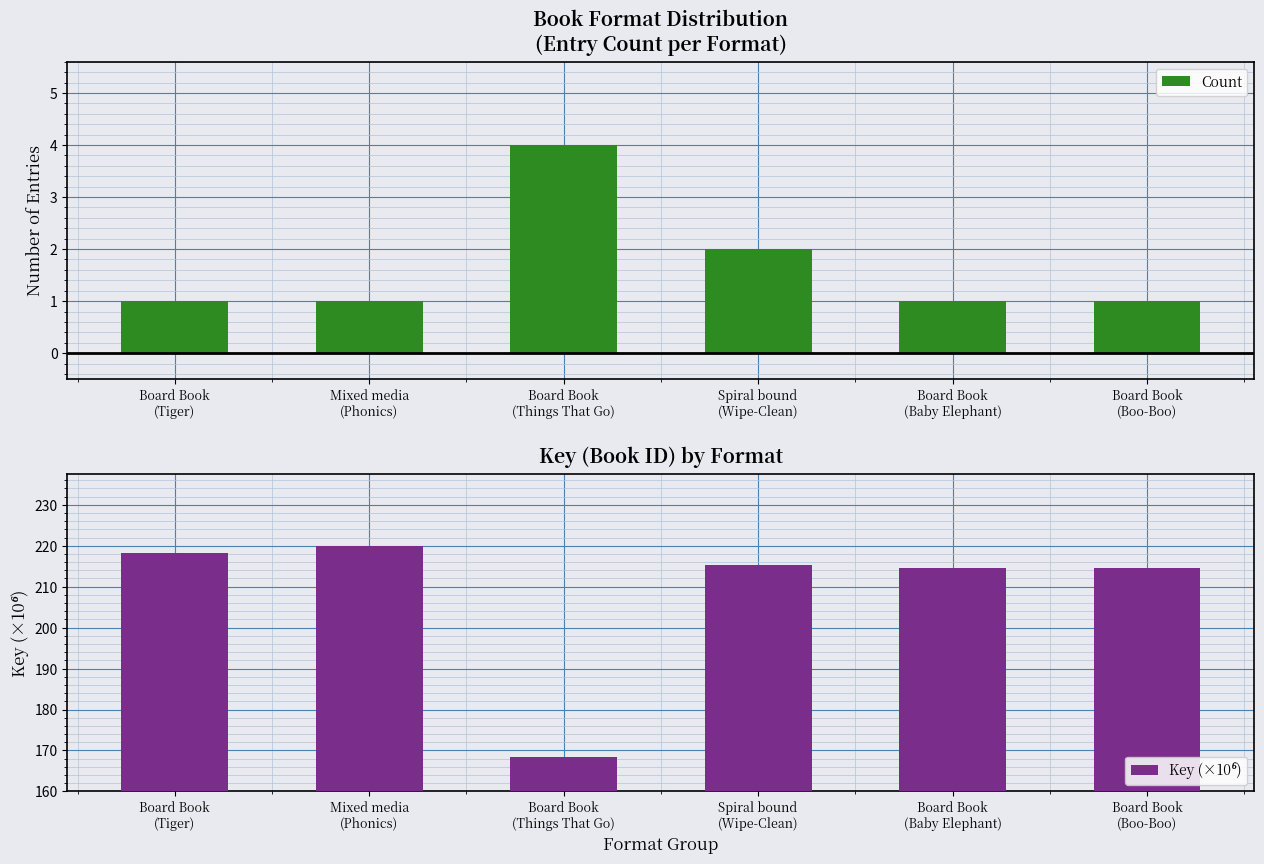

At which label is Count closest to 2?

Spiral bound
(Wipe-Clean)